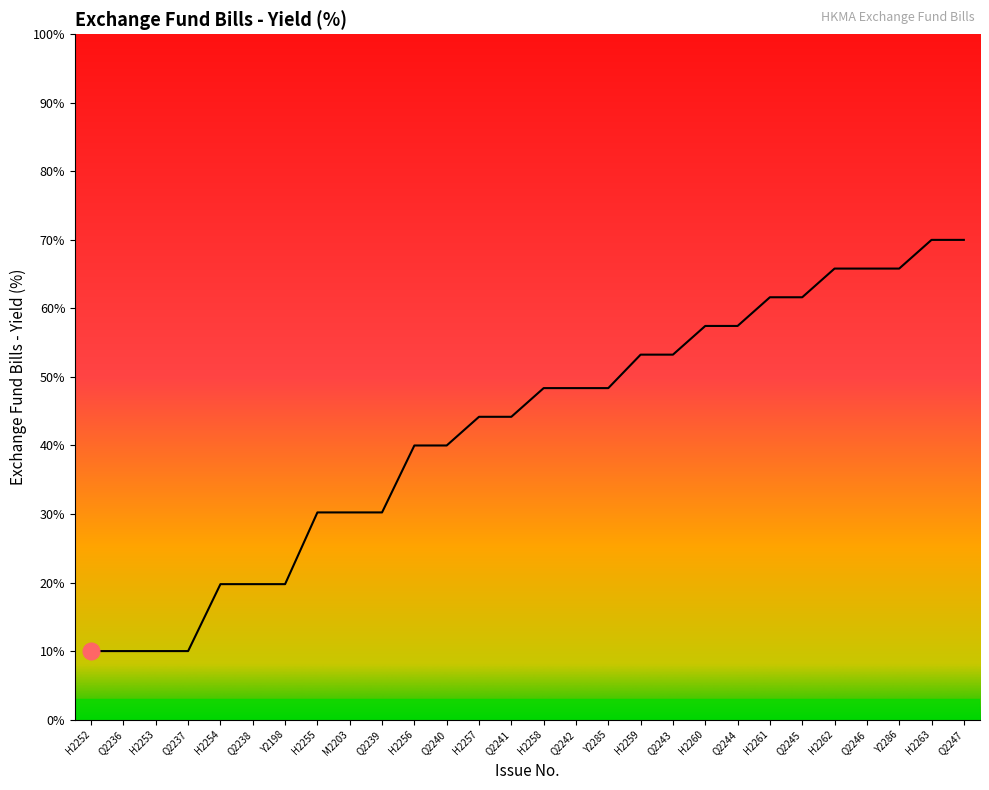

What is the approximate value at Q2241?

44.2